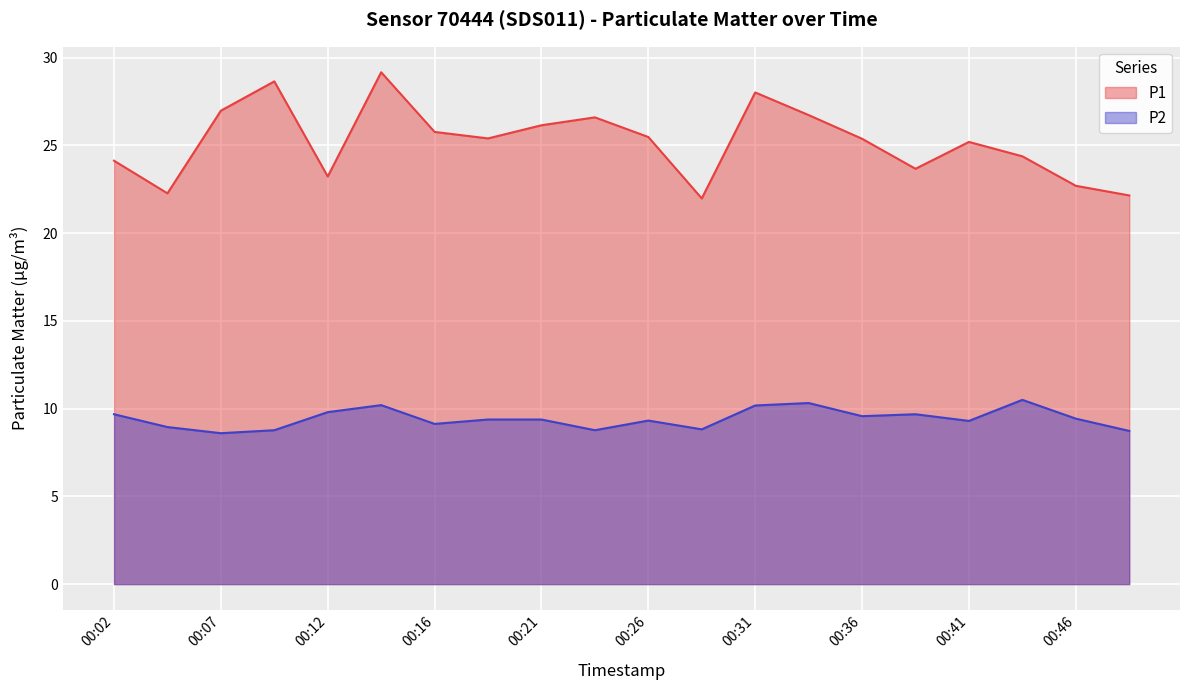

Which series has the largest range (max minus min)?

P1